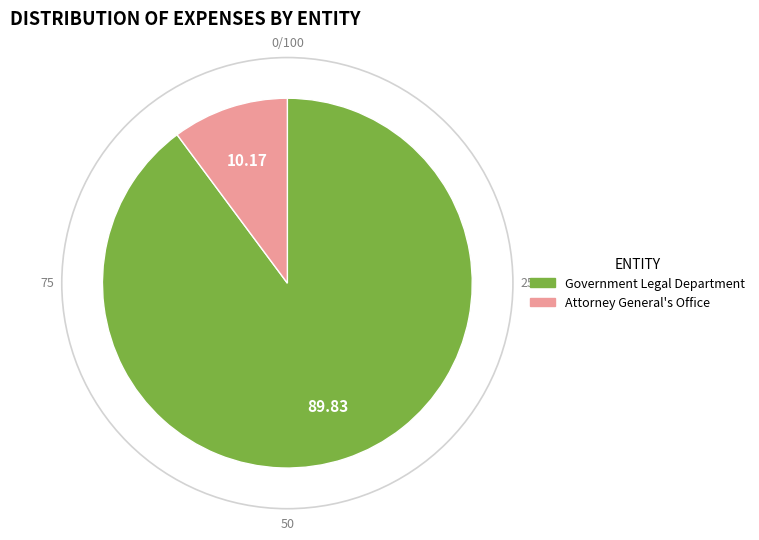

Does any single category account for the majority?

Yes